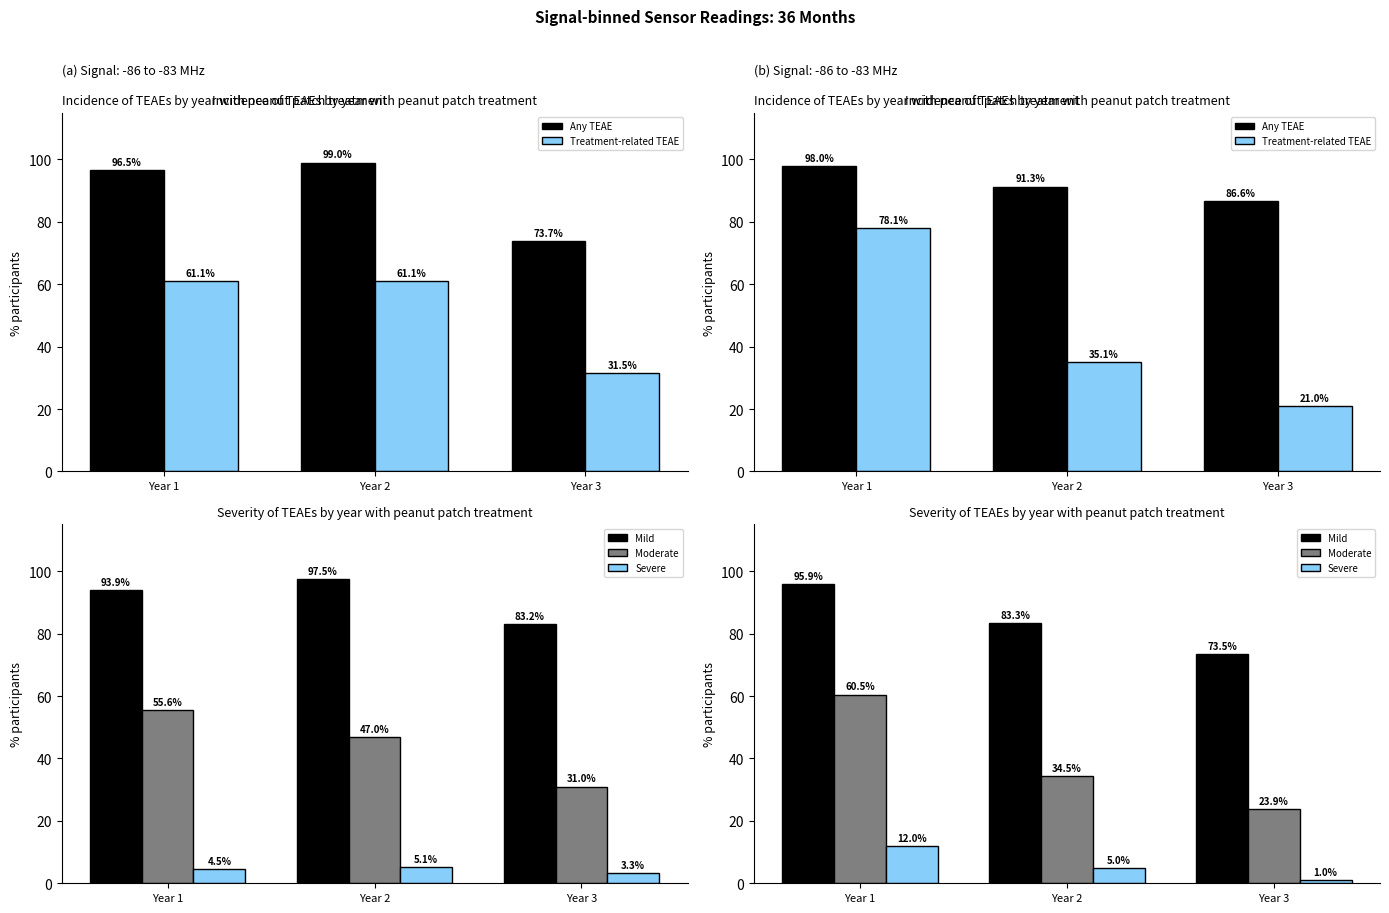

What is the value of the Treatment-related TEAE bar at the 1st from the left?

78.1